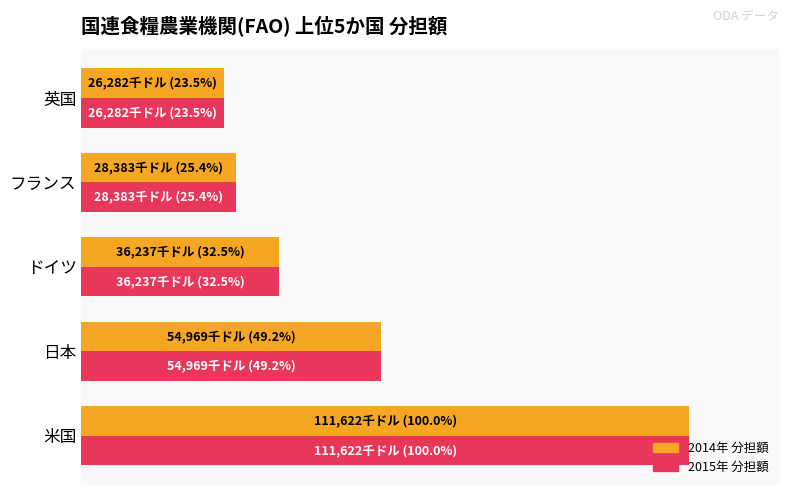

Are the bars grouped side by side (vs. stacked)?

Yes